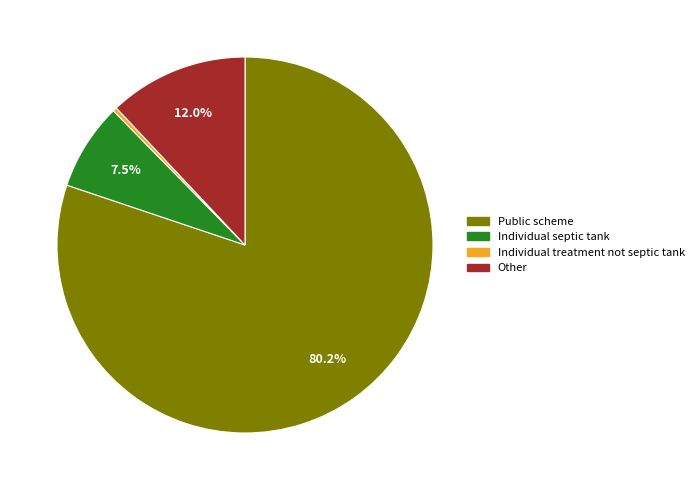

Is there any slice that represents more than half of the pie?

Yes